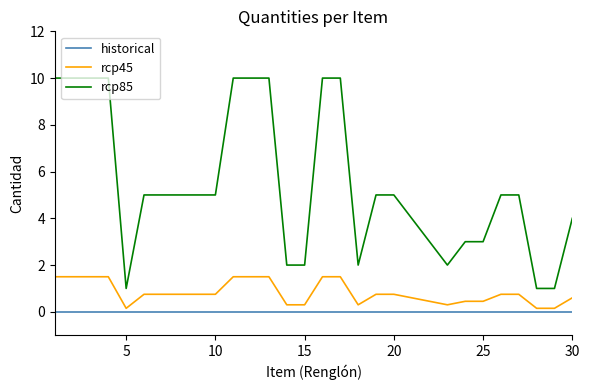

Which series has the largest total across all categories?

rcp85